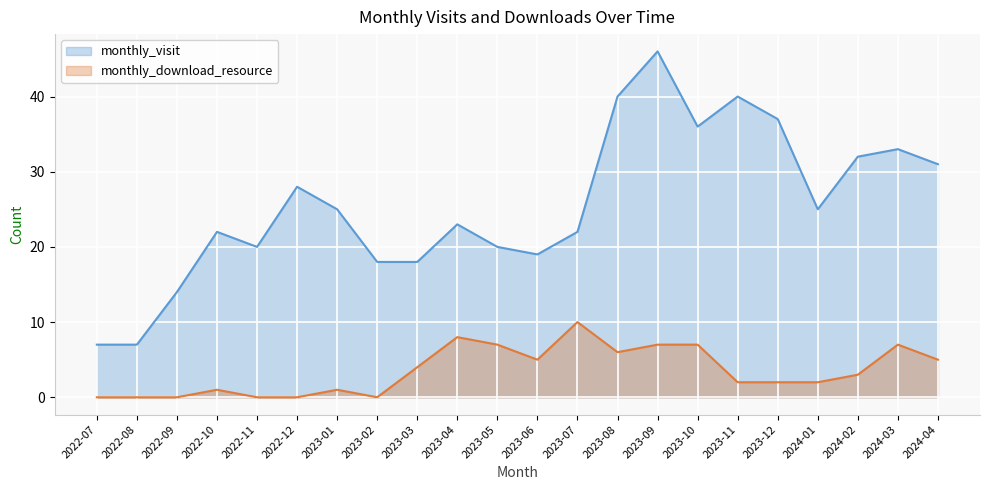

How many lines are shown in the chart?

2